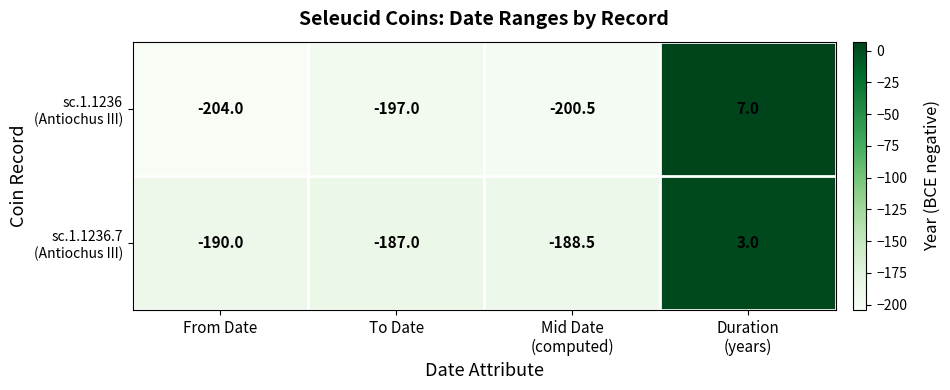

What is the smallest value displayed?

-204.0